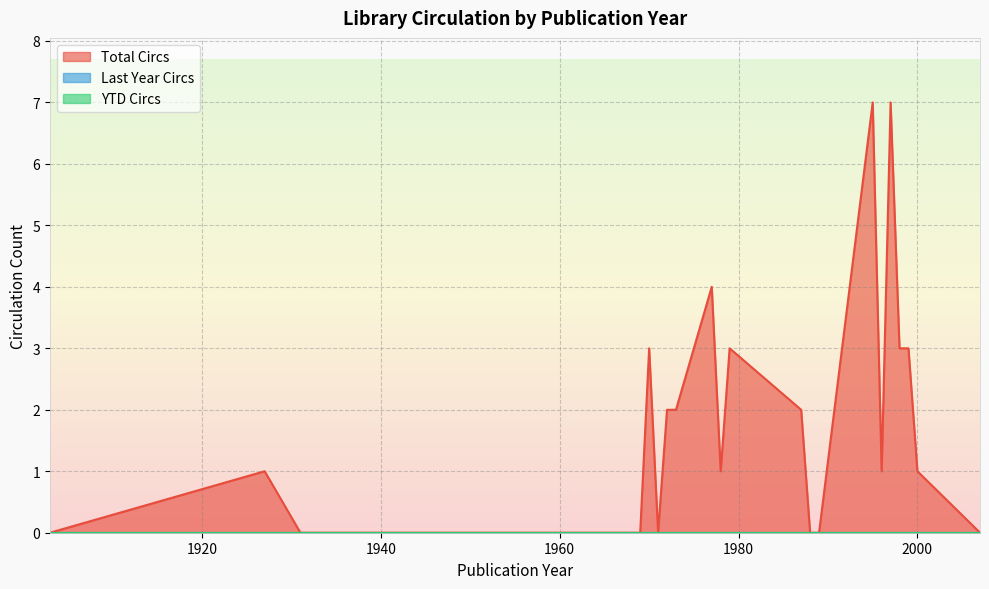

True or false: YTD Circs has a value of 0 at 1999.

True